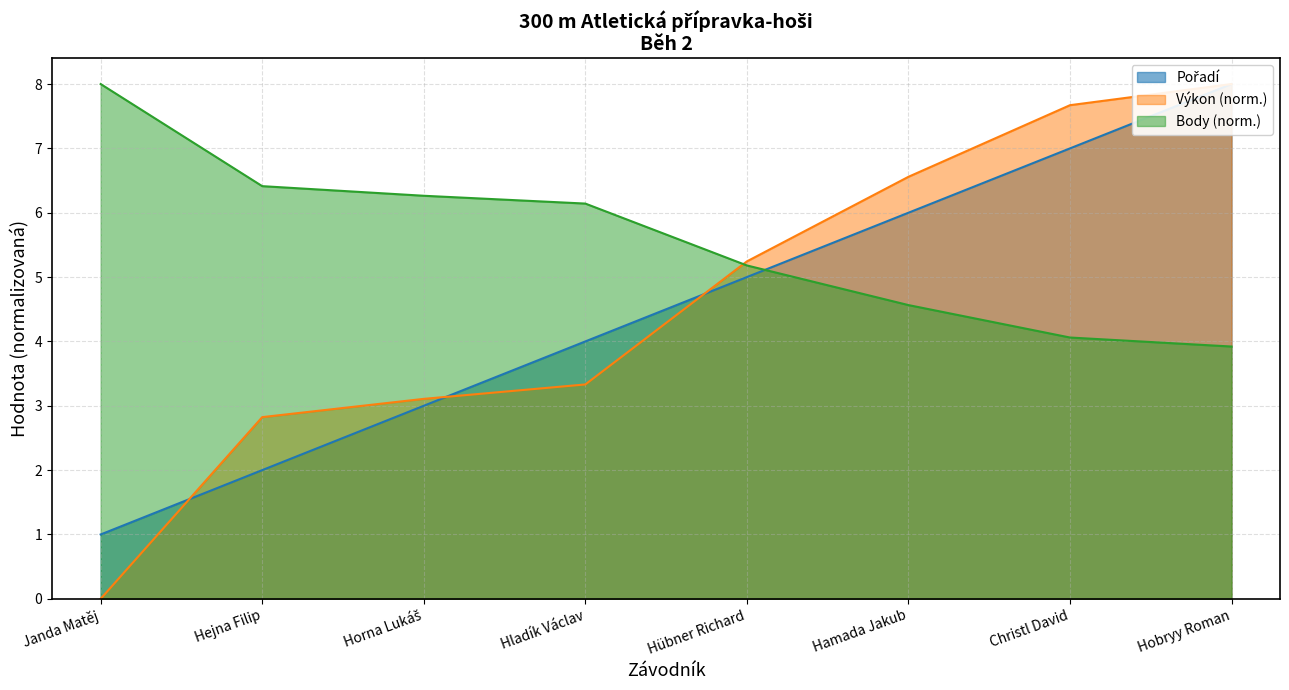

Rank the series by their maximum value, from lowest to highest.

Pořadí, Výkon, Body